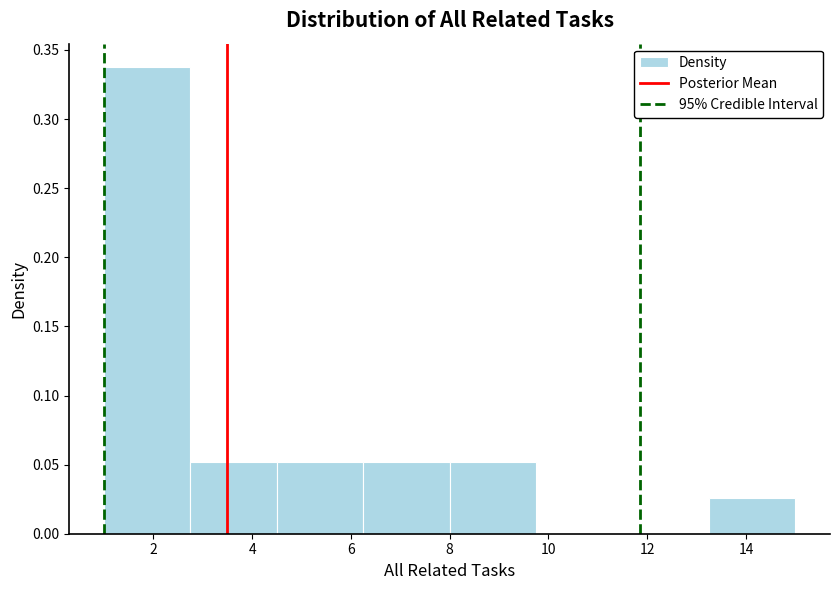

Over which range of the x-axis is the bar tallest?

1.00 to 2.75